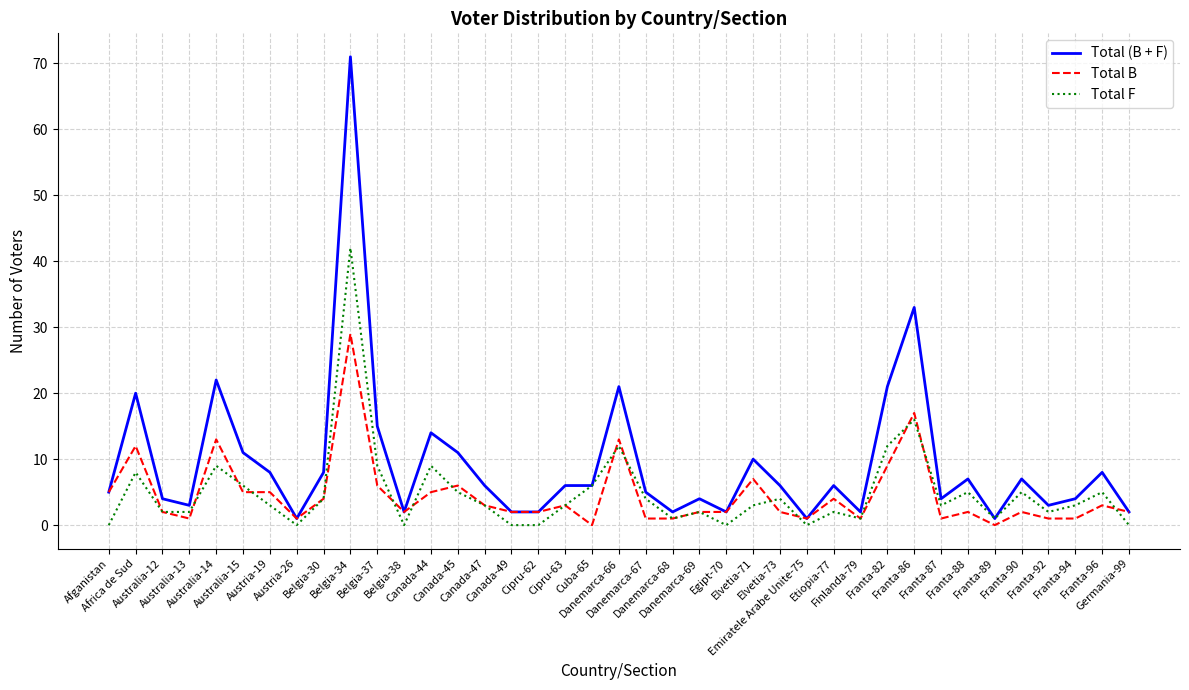

At which label does Total F first exceed 3?

Africa de Sud